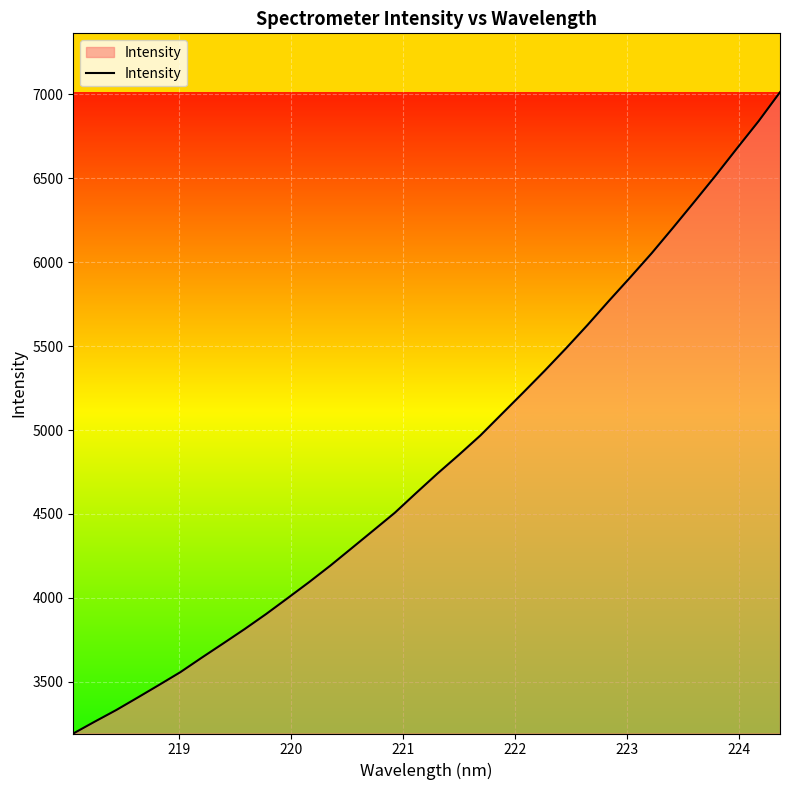

What is the minimum value shown in the chart?

3192.5